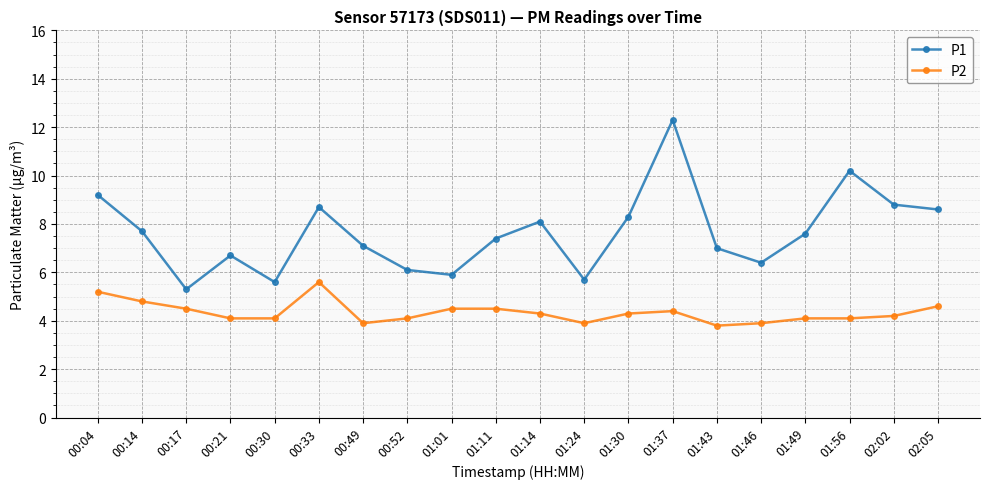

At how many categories does at least one series exceed 8?

8